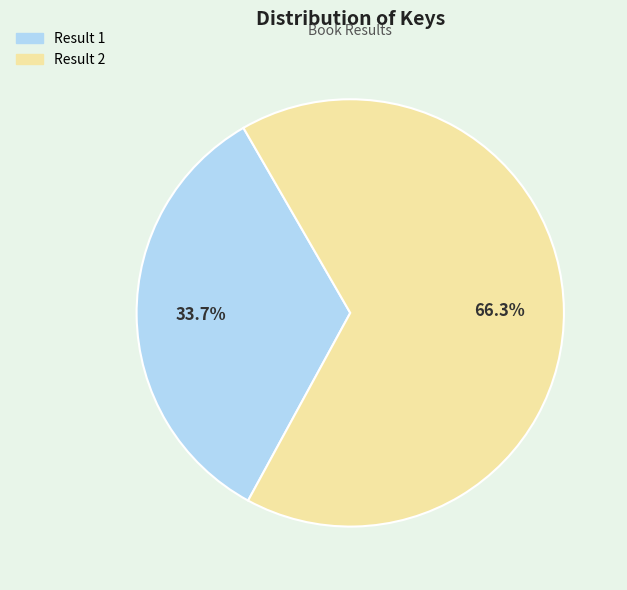

What is the smallest slice in the pie chart?

Result 1